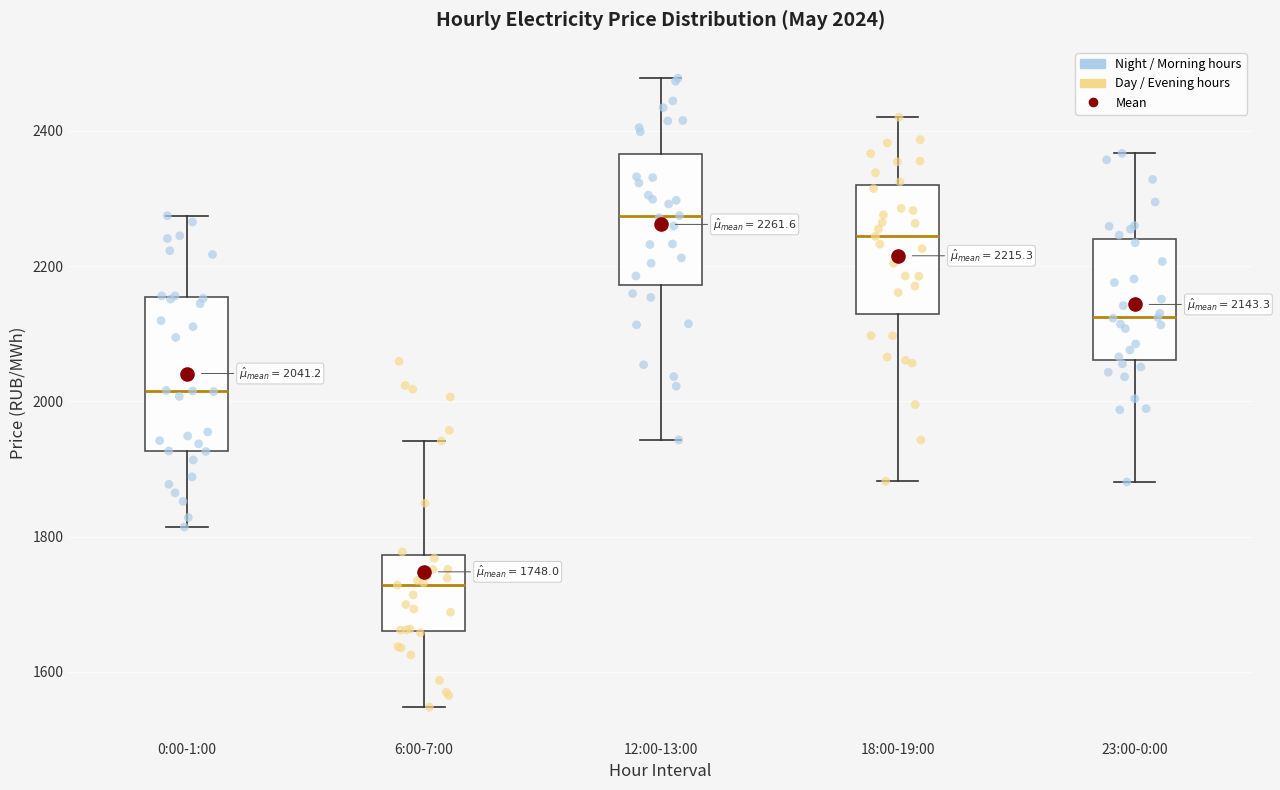

Which box has the highest median line?

12:00-13:00